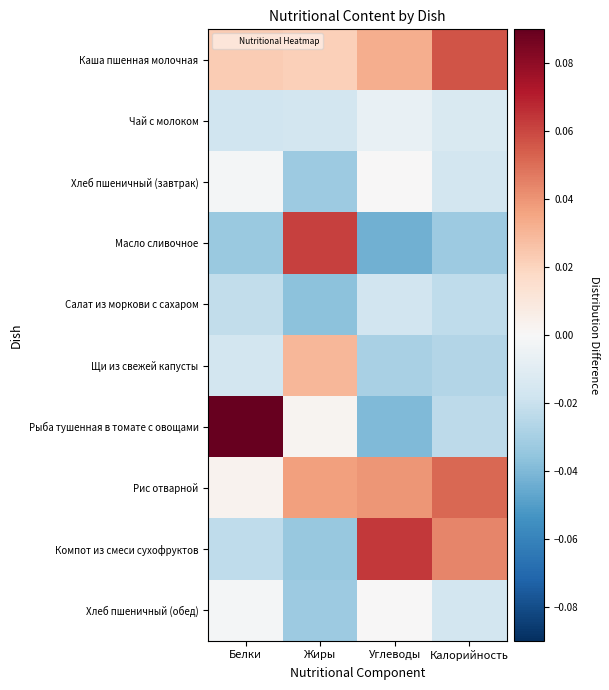

Which series changed the most between Жиры and Углеводы?

Масло сливочное